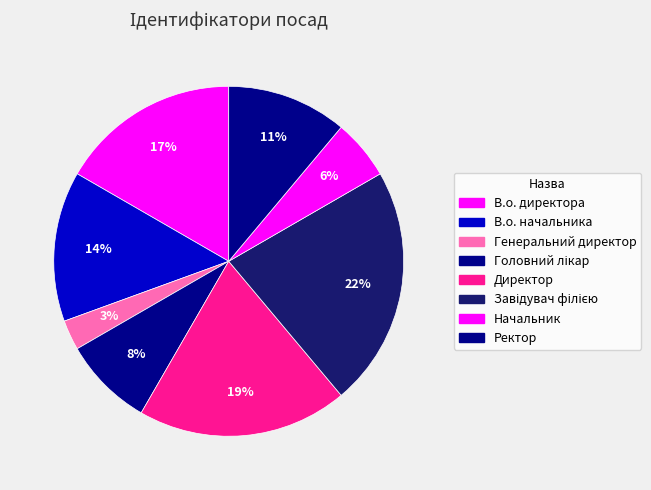

Is it true that В.о. директора is 17% of the pie?

True